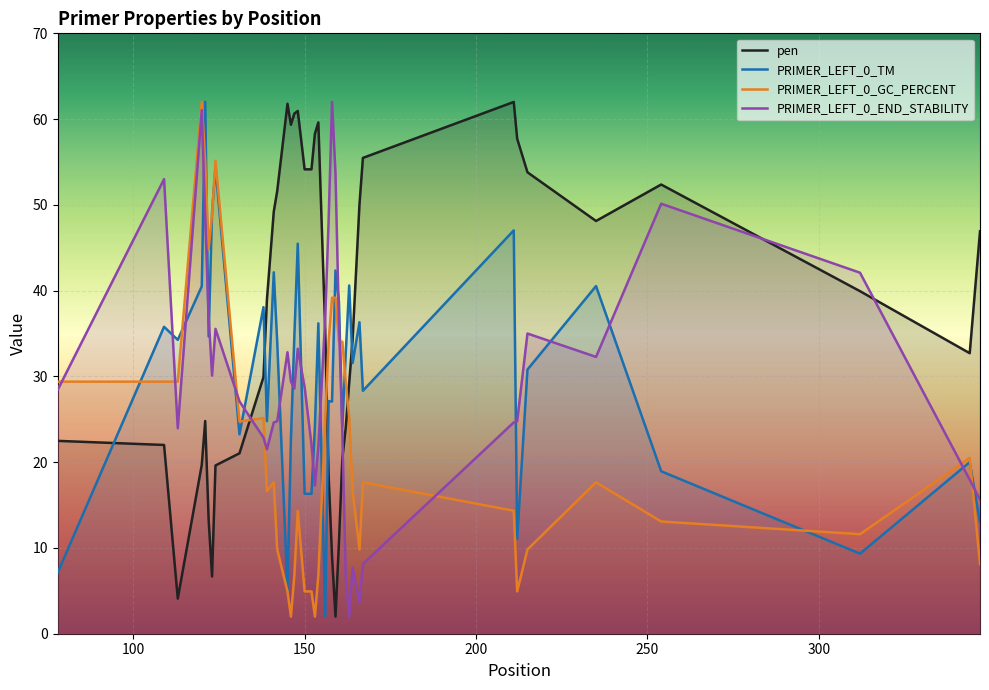

True or false: PRIMER_LEFT_0_TM and PRIMER_LEFT_0_END_STABILITY cross at least once.

True